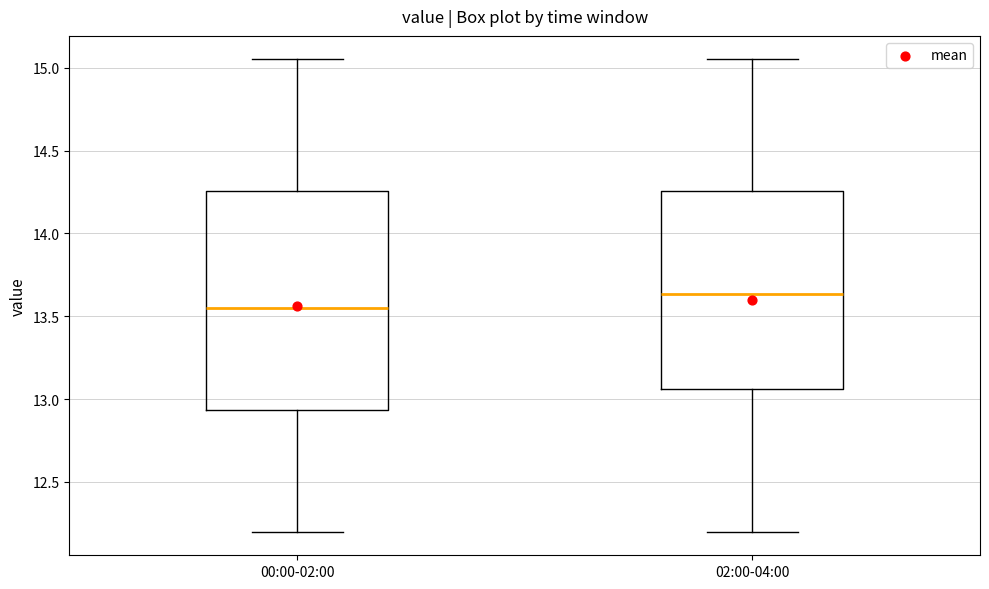

Which box has the lowest median line?

00:00-02:00